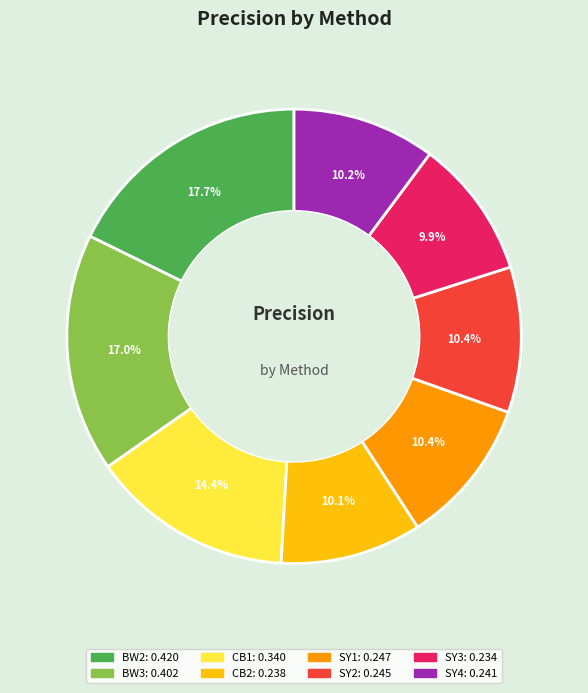

To the nearest percent, what is the difference between the largest and smallest slice percentages?

8%